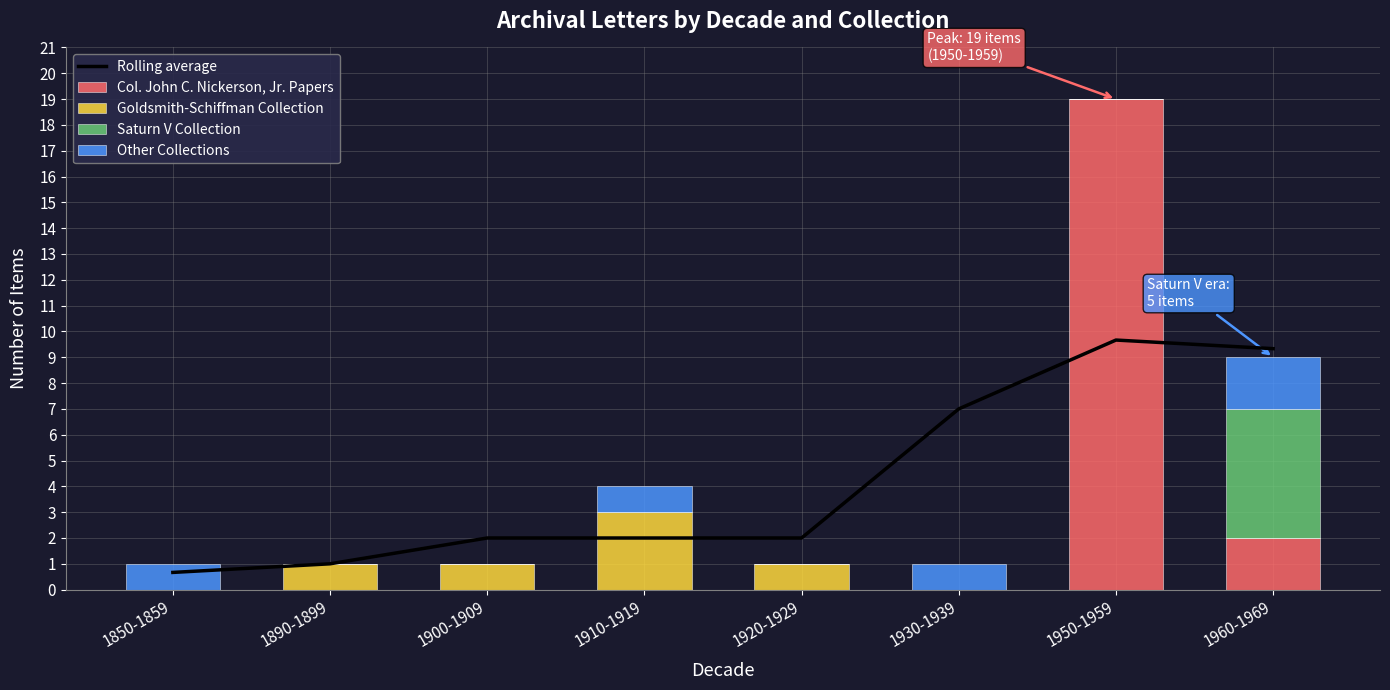

The value of Other Collections at 1920-1929 is 1.1. True or false?

False